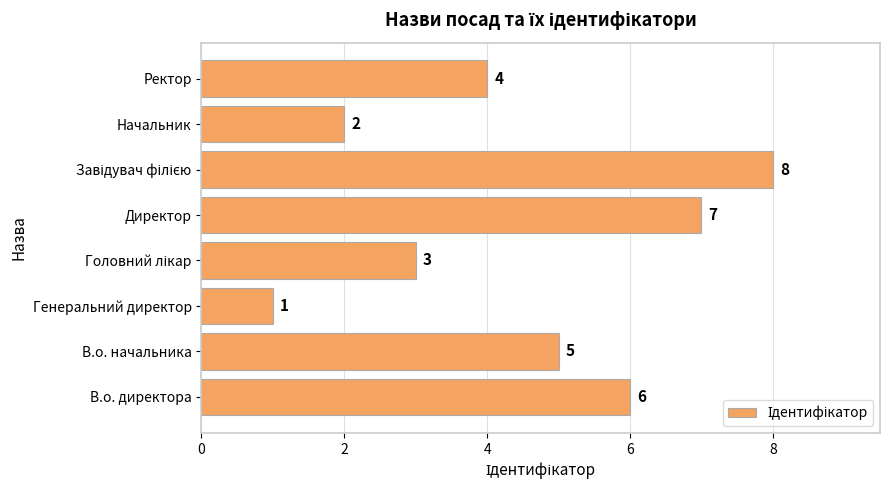

Approximately how many times larger is the value at Ректор compared to В.о. директора?

0.7